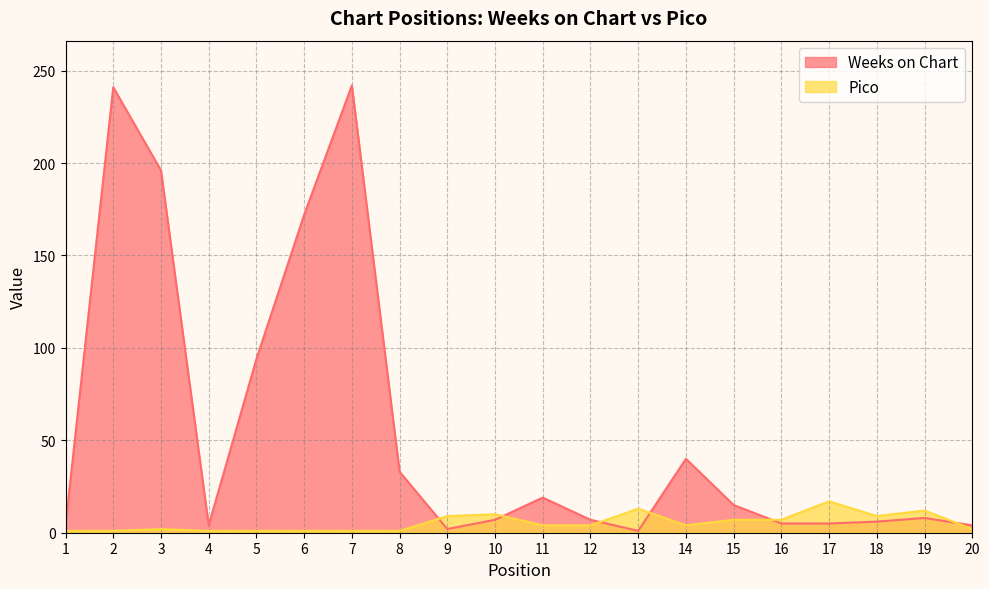

Is the value of Pico at 9 greater than the value of Weeks on Chart at 8?

No